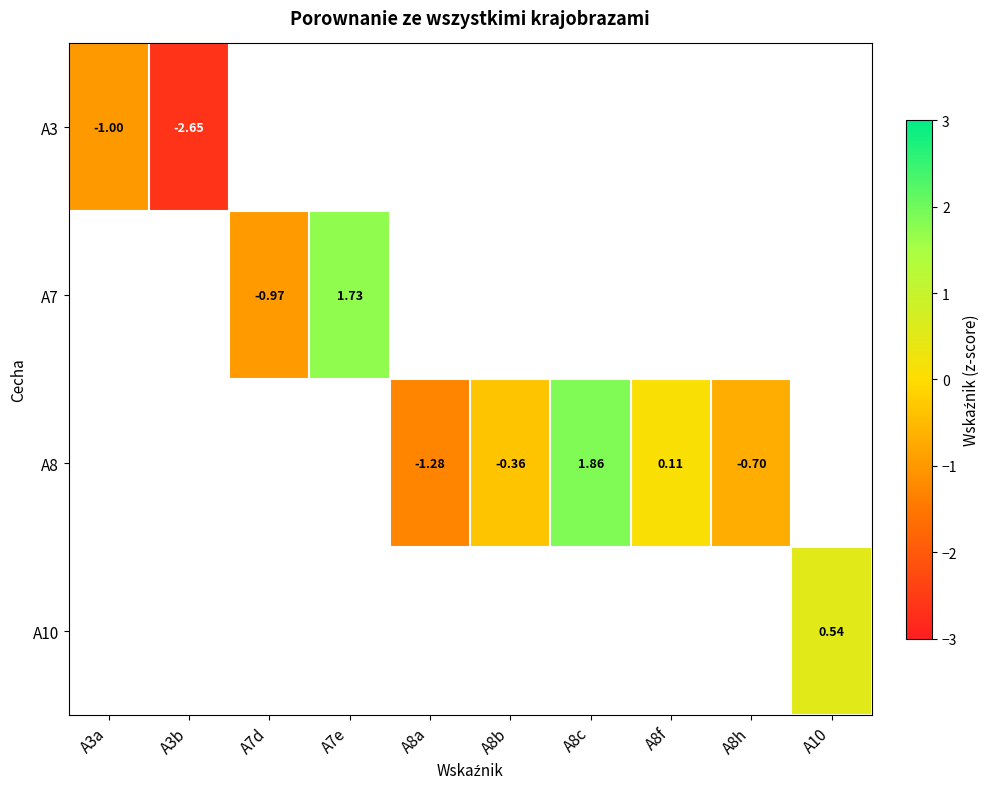

Read the A10 value at A10.

0.5